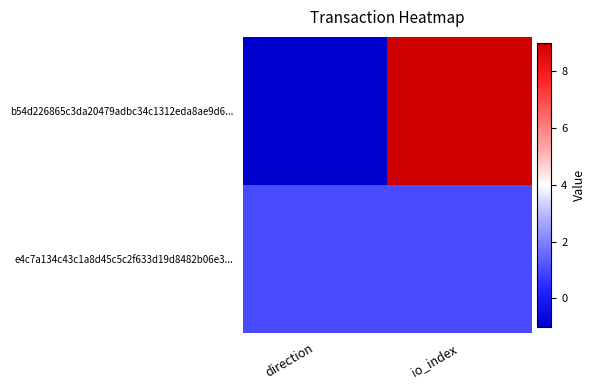

List the series in order of their overall mean, highest first.

b54d226865c3da20479adbc34c1312eda8ae9d6..., e4c7a134c43c1a8d45c5c2f633d19d8482b06e3...